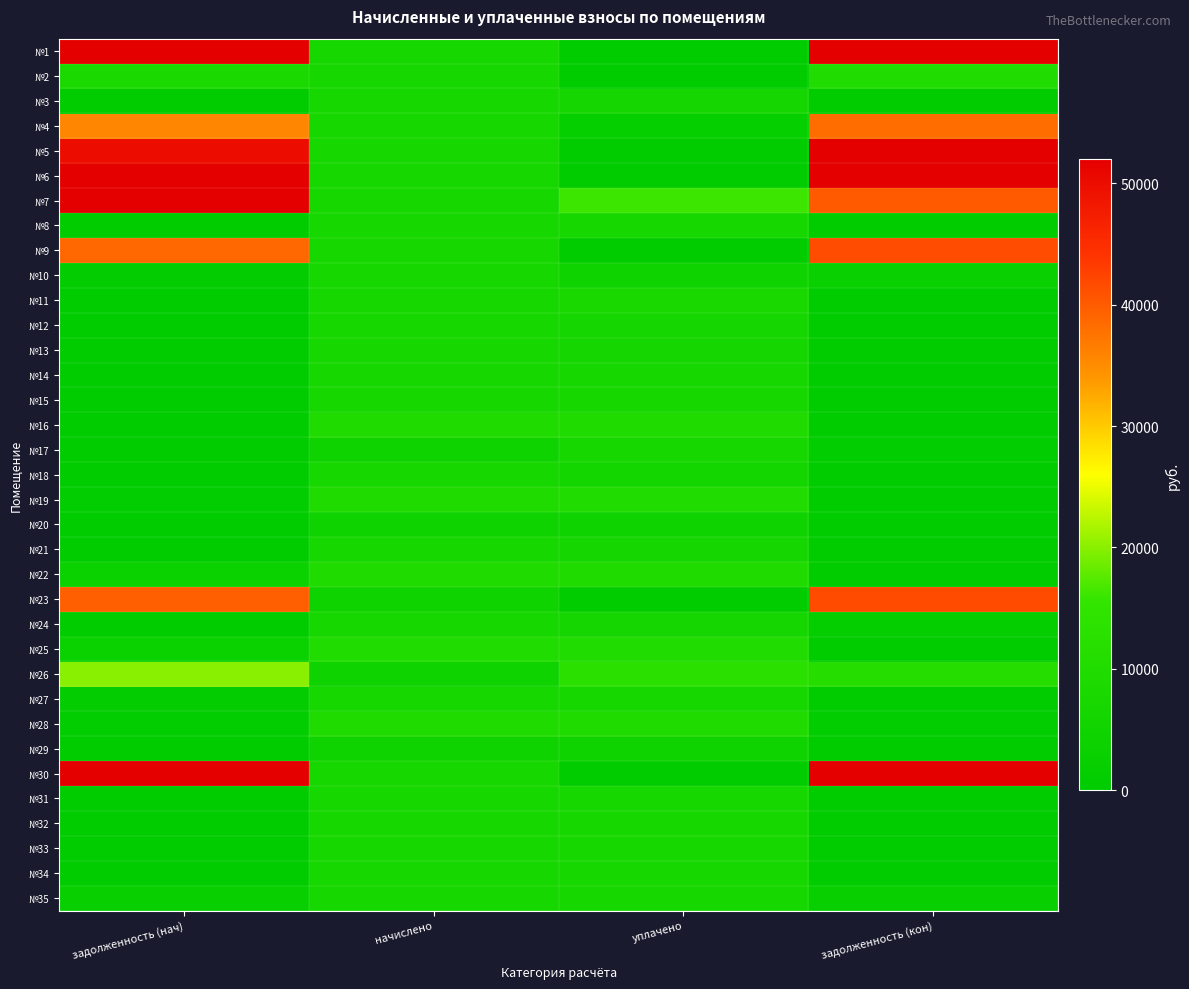

Rank the series at задолженность (кон) from highest to lowest value.

№6, №30, №1, №5, №23, №9, №7, №4, №26, №2, №10, №35, №24, №28, №17, №12, №15, №3, №8, №21, №32, №33, №13, №18, №34, №16, №20, №22, №11, №14, №19, №25, №27, №29, №31